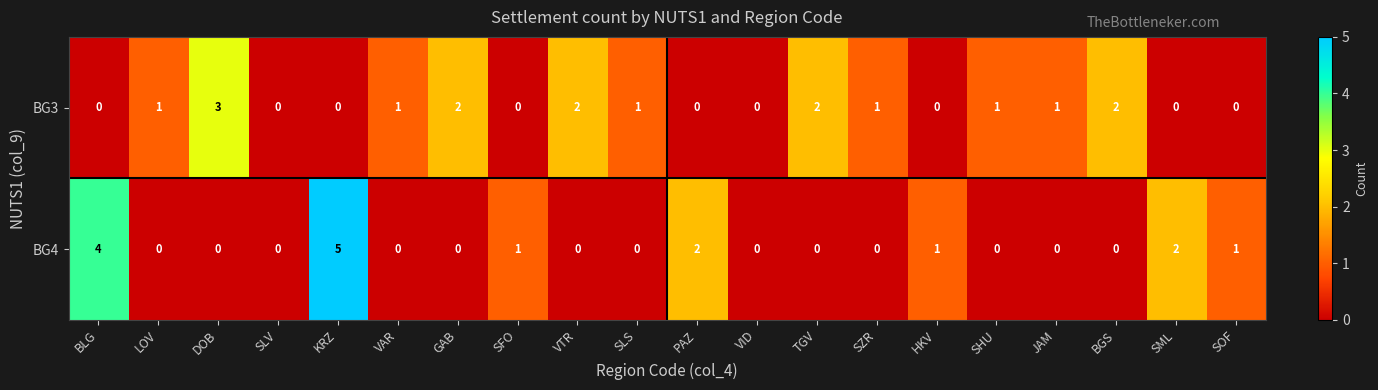

Rank the series at SHU from lowest to highest value.

BG4, BG3